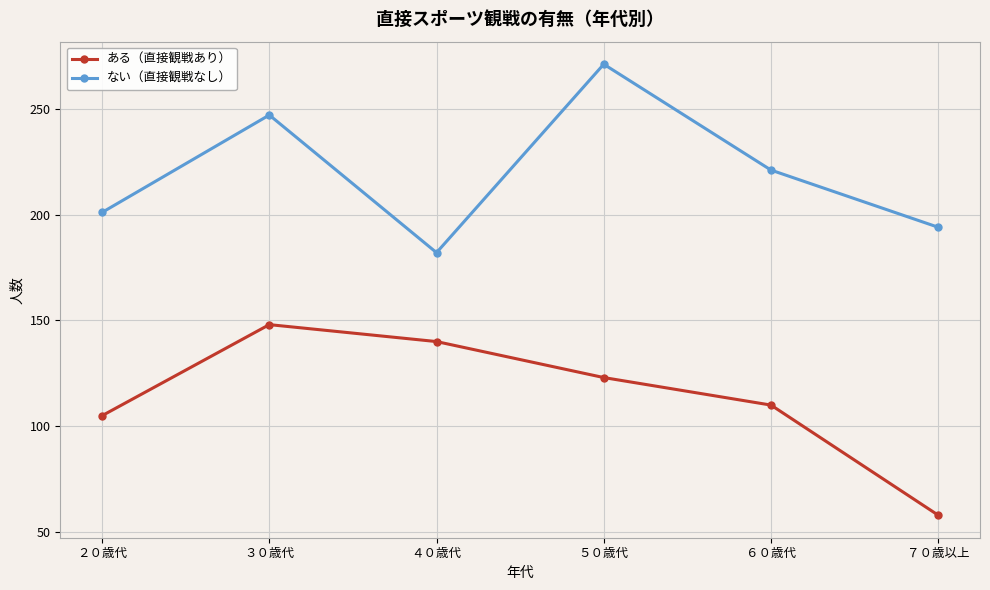

What is the label of the 5th point from the left?

６０歳代